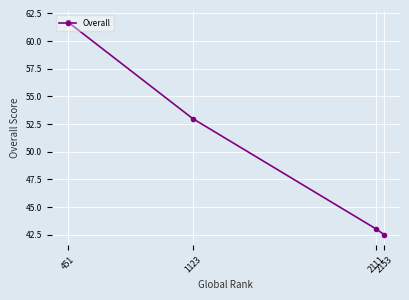

True or false: the data has more than 2 interior local peaks.

False